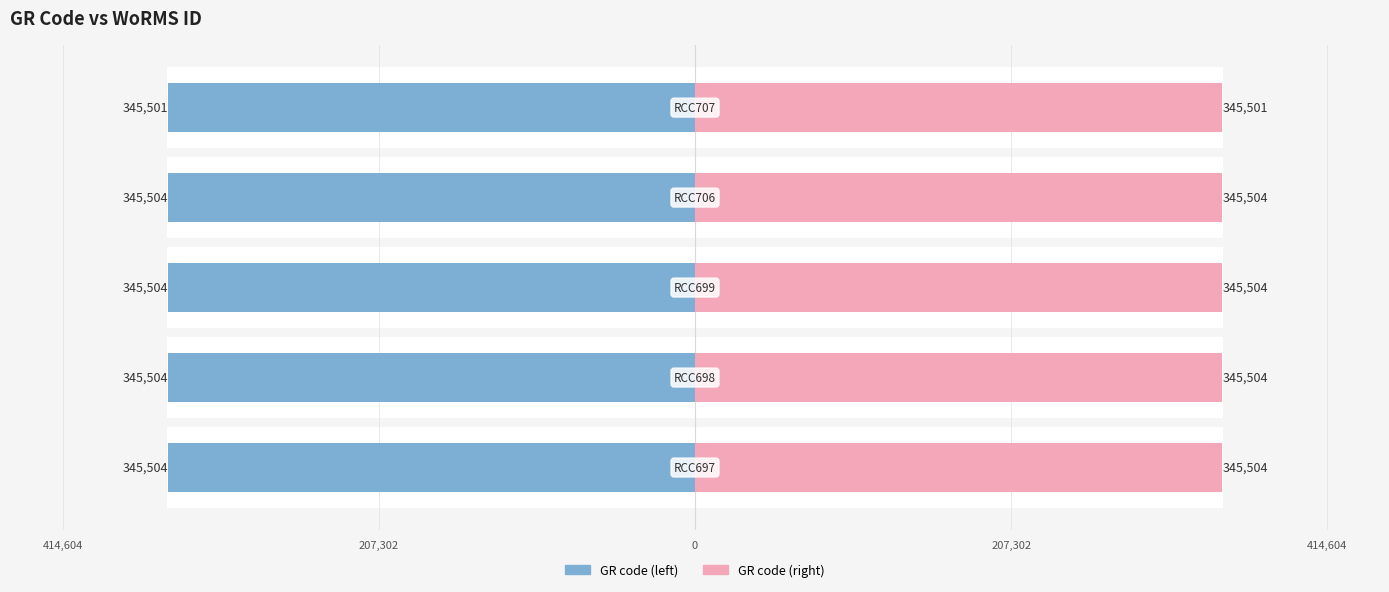

Are the bars horizontal?

Yes